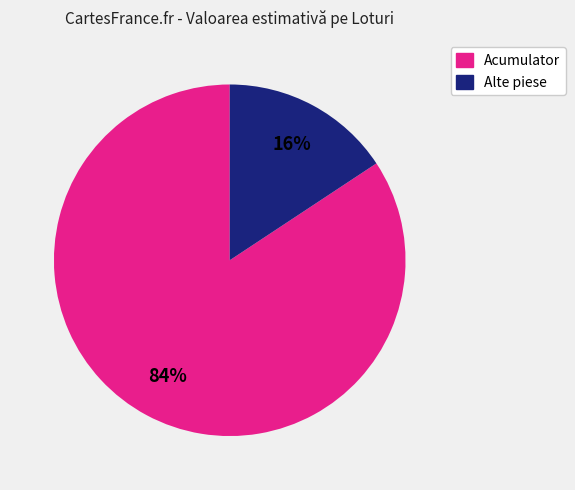

To the nearest percent, what is the average slice percentage?

50%